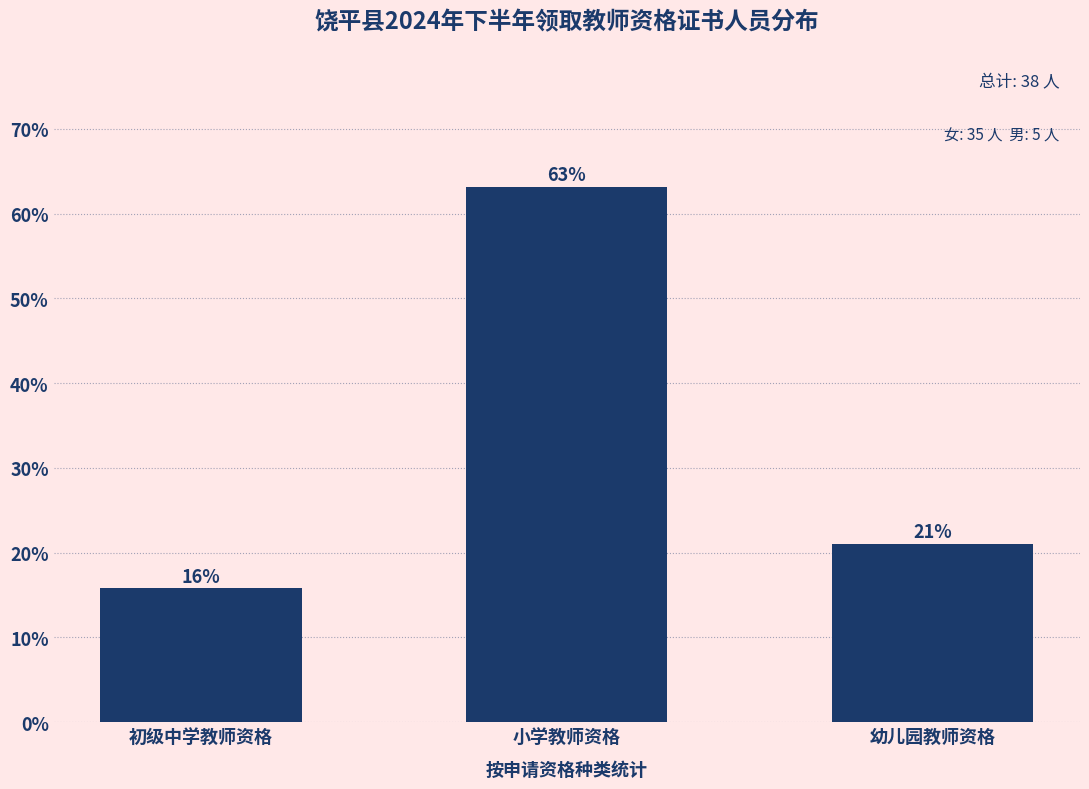

Between 小学教师资格 and 幼儿园教师资格, which is larger?

小学教师资格